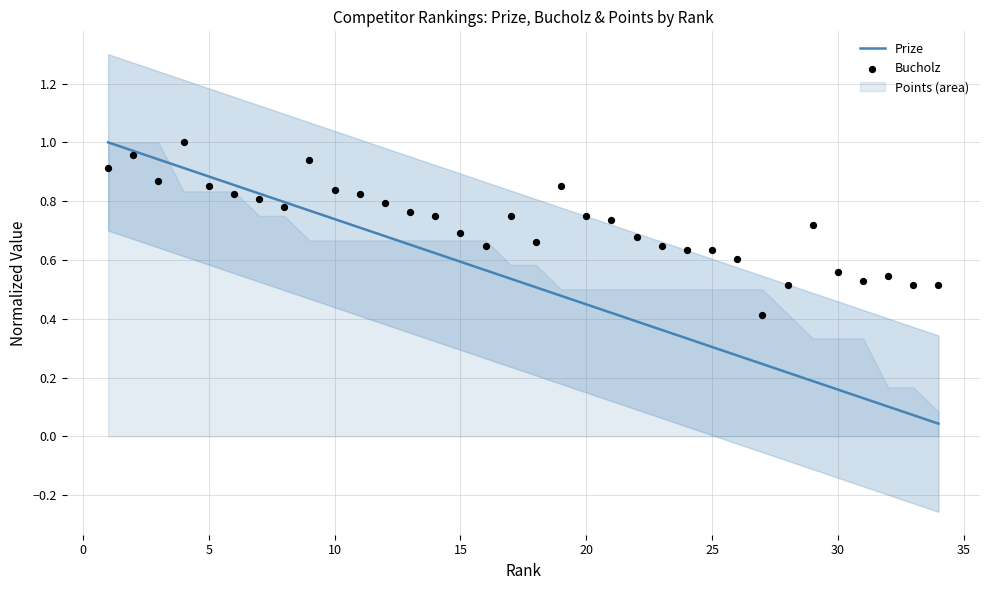

Which series has the largest total across all categories?

Bucholz